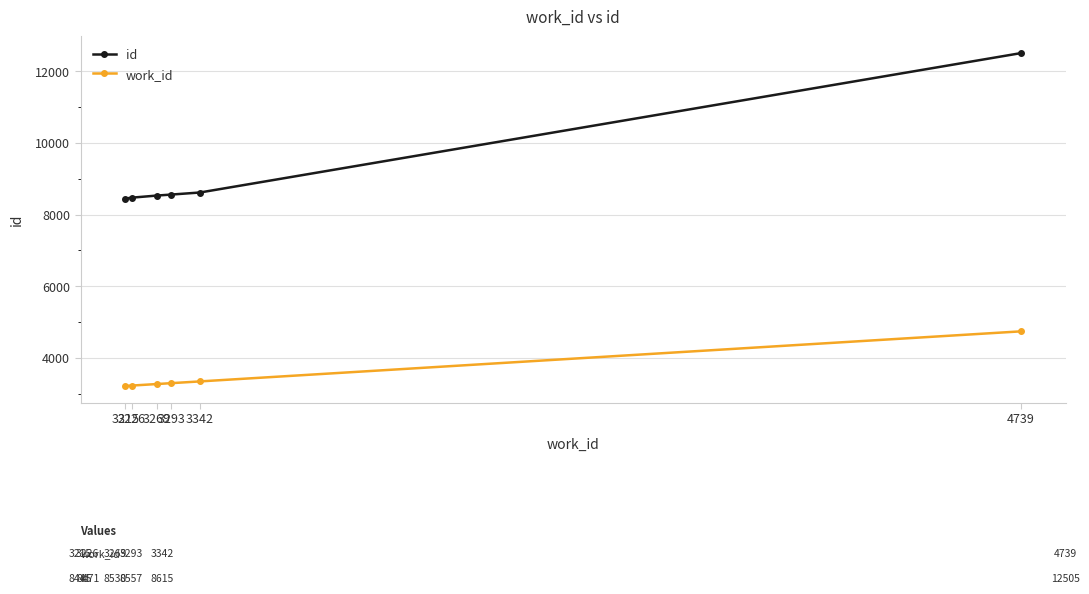

True or false: id and work_id intersect in this chart.

False